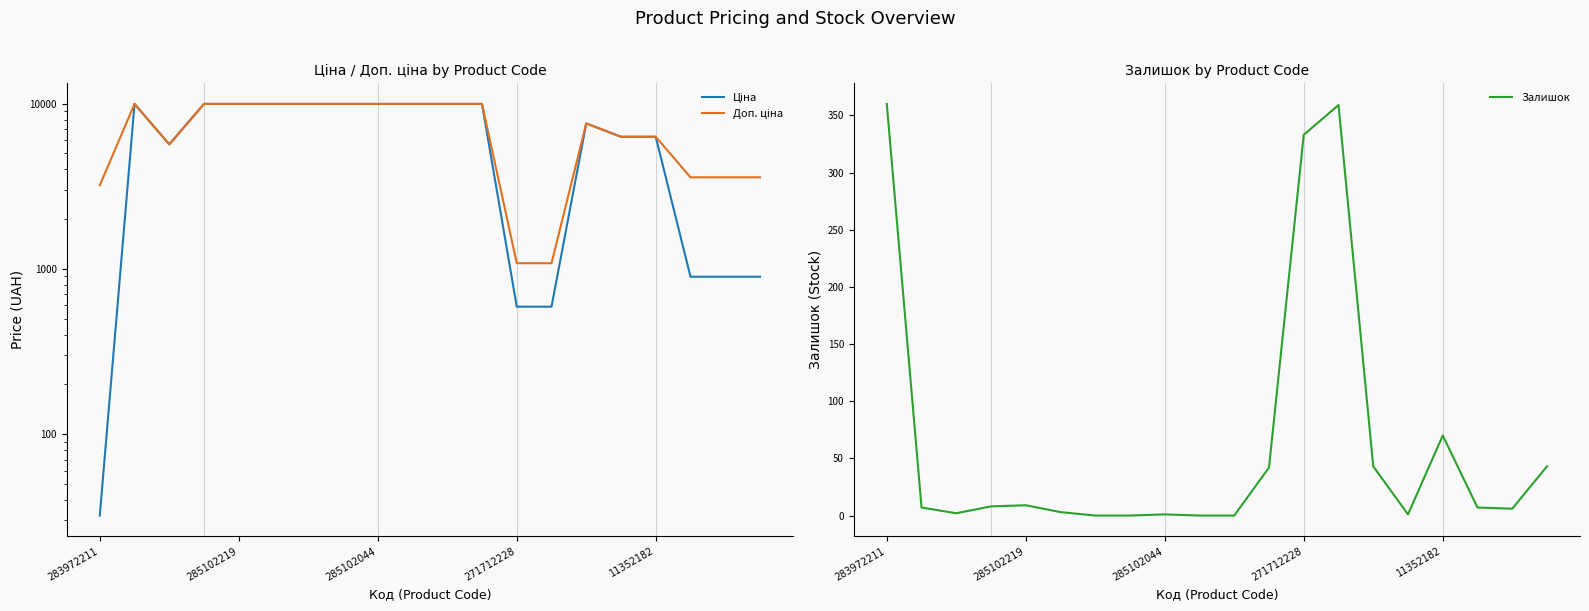

What is the sum of all Доп. ціна values?

141756.9